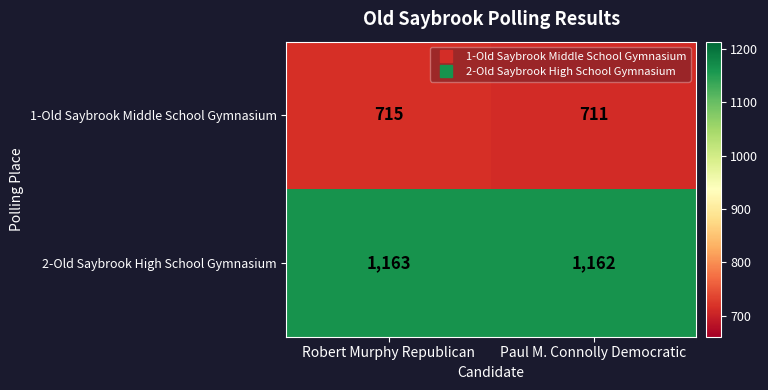

The 2-Old Saybrook High School Gymnasium series shows 1622 at Paul M. Connolly Democratic. True or false?

False